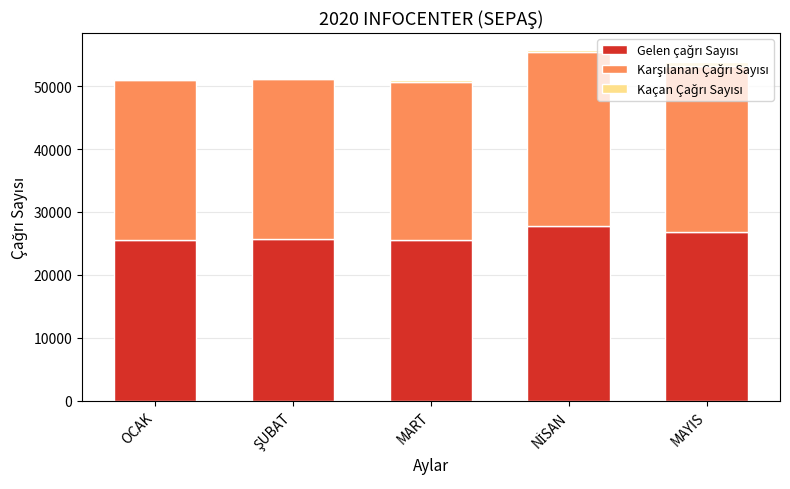

Which series has the largest total across all categories?

Gelen çağrı Sayısı